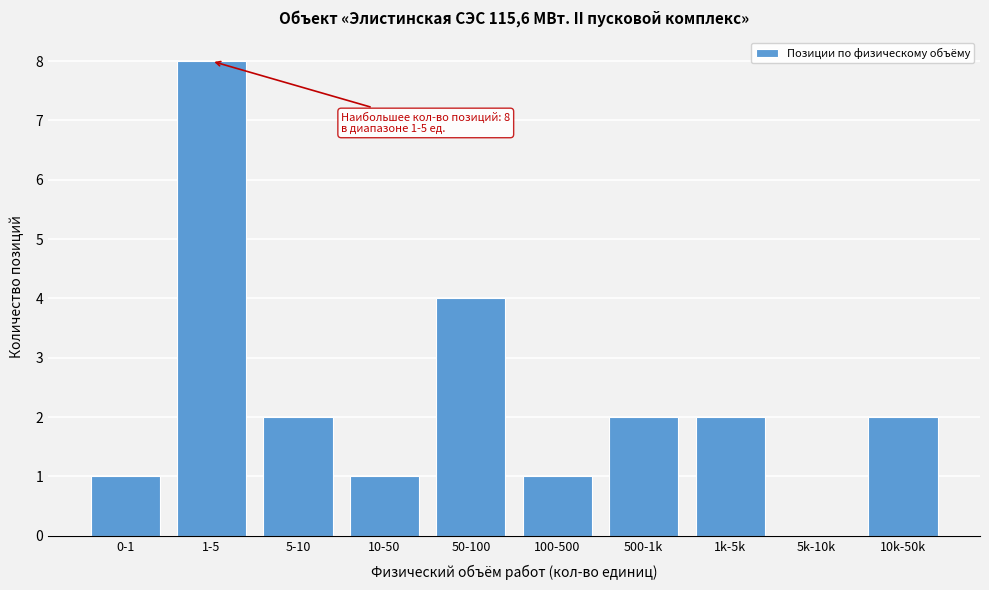

Reading left to right, list all the values displayed in this chart.

0-1=1	1-5=8	5-10=2	10-50=1	50-100=4	100-500=1	500-1k=2	1k-5k=2	5k-10k=0	10k-50k=2